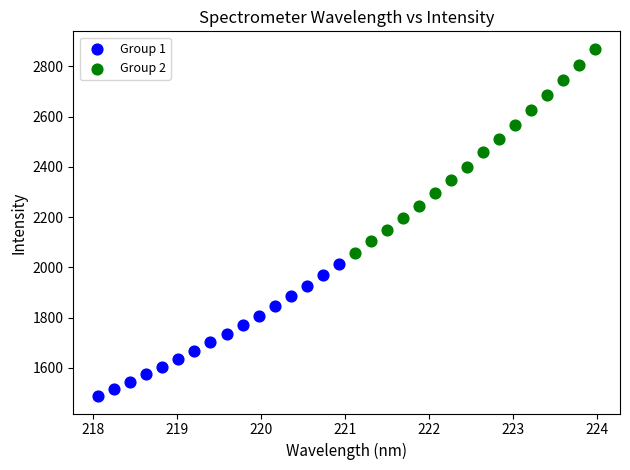

Which series has the largest Y range (max minus min)?

Group 2